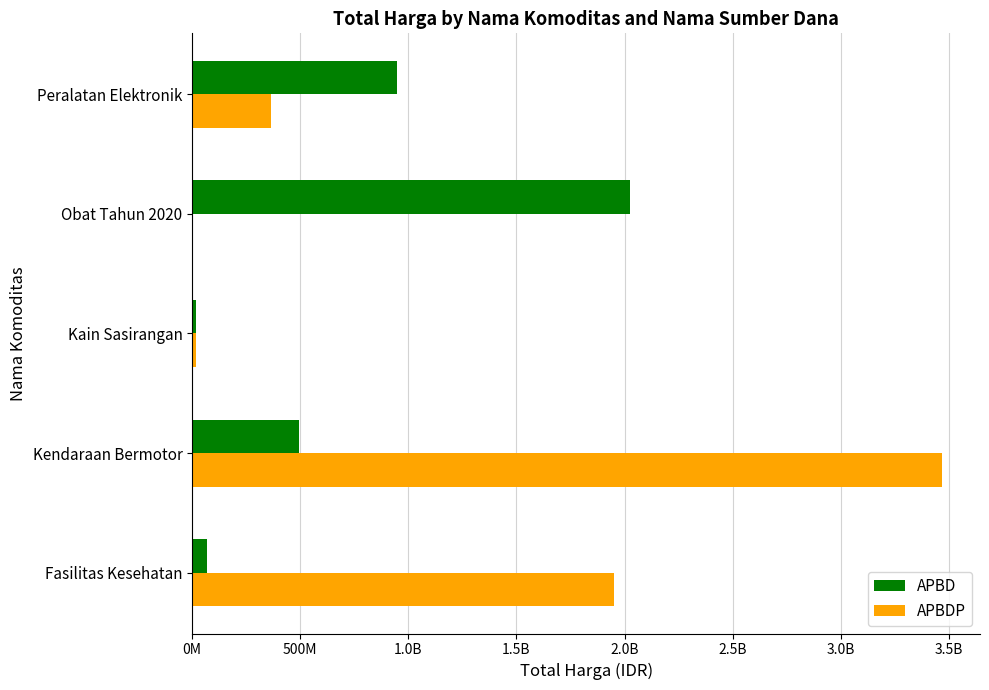

What are all the series names shown in the legend?

APBD, APBDP